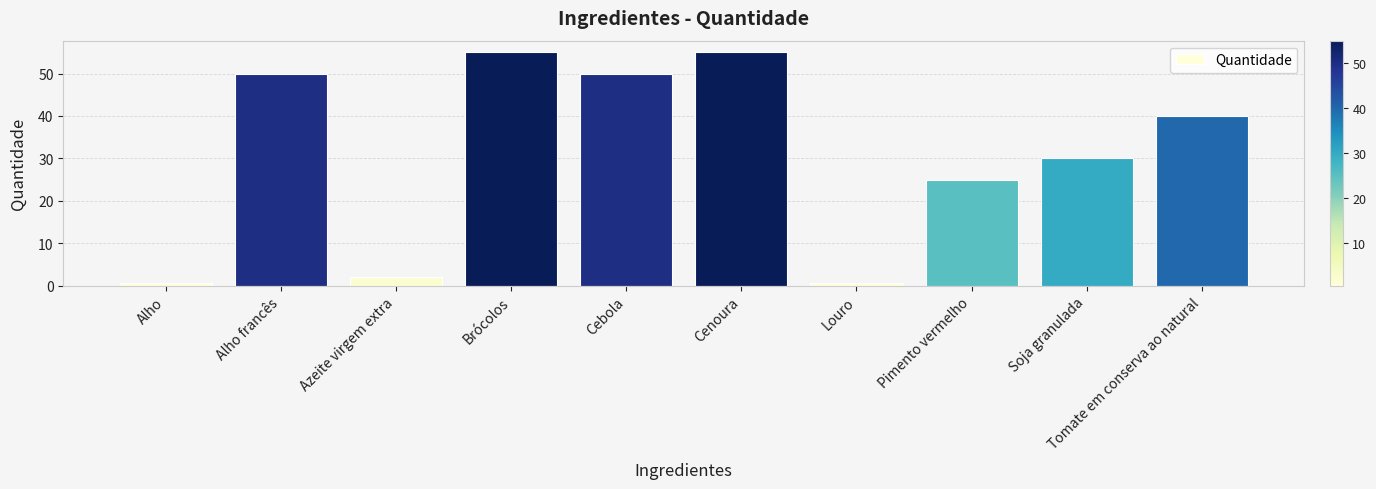

What is the label of the 10th bar from the right?

Alho